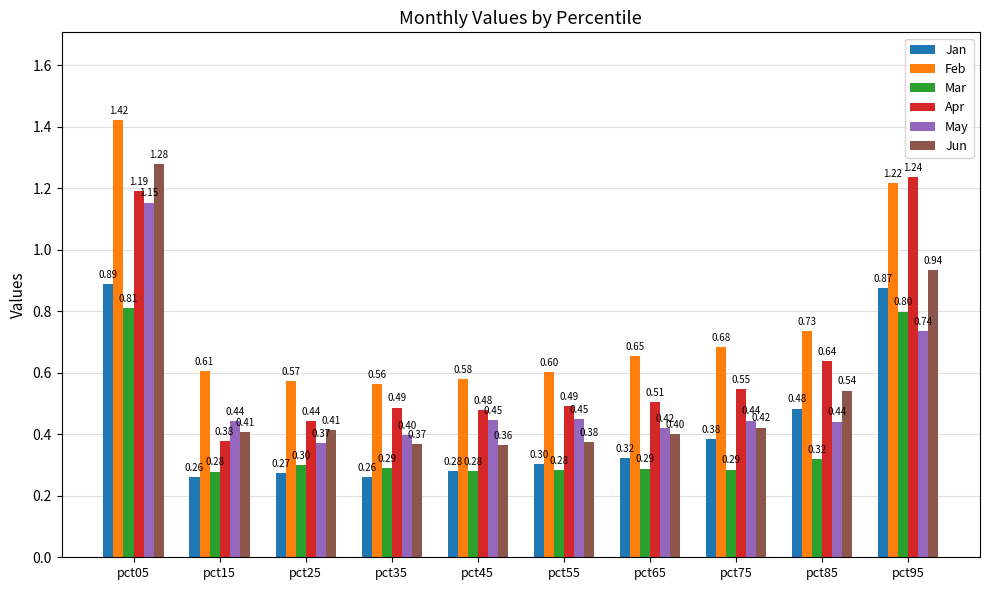

What is the difference between the highest and lowest values at pct75?

0.4